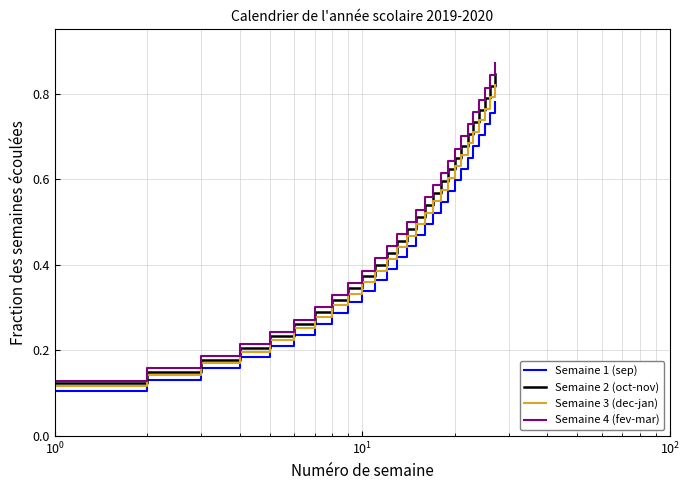

Which series has the largest range (max minus min)?

Semaine 4 (fev-mar)